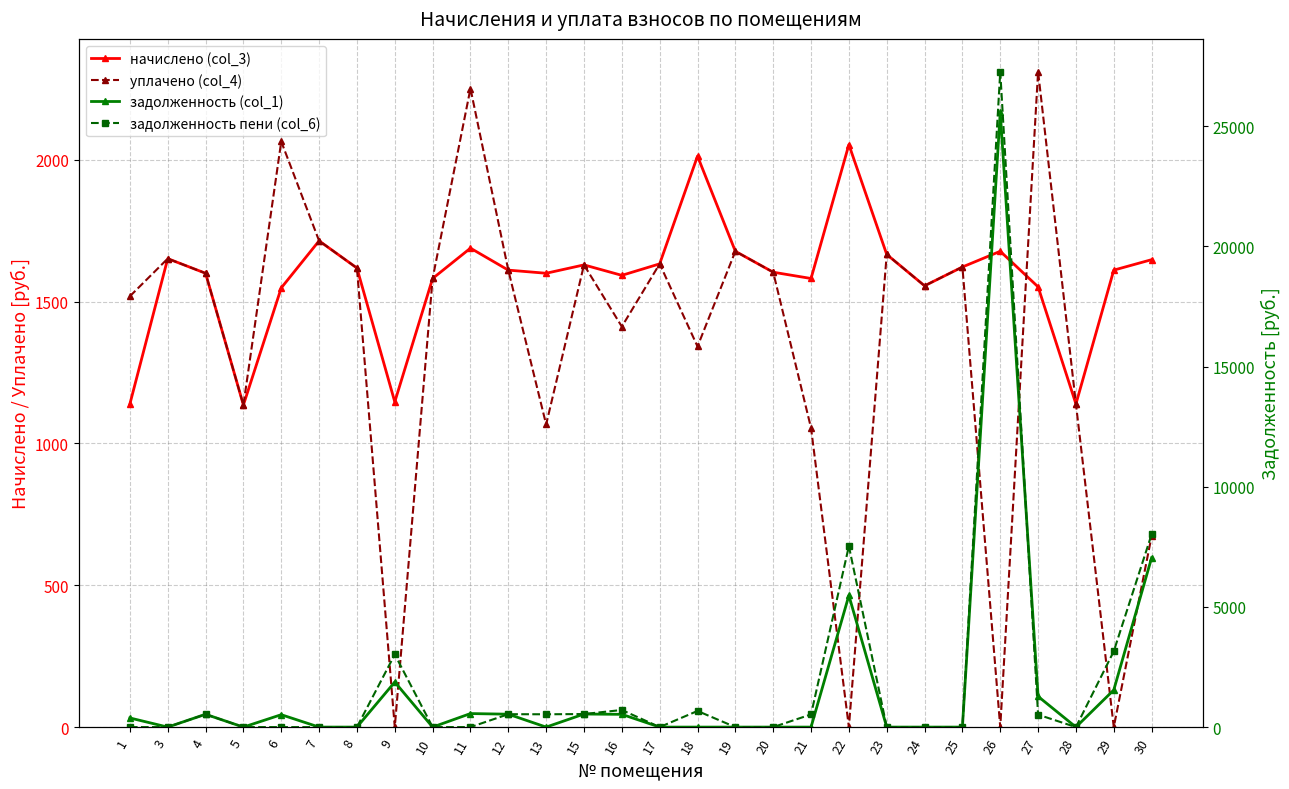

Is it true that задолженность пени (col_6) equals 0.0 at 5?

True